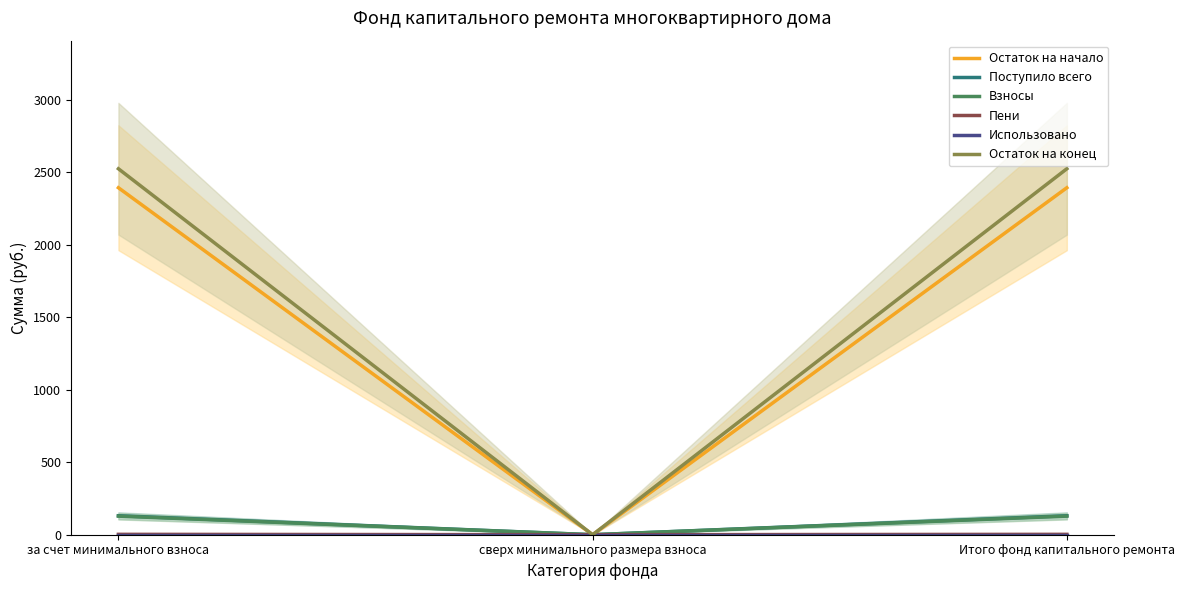

What is the sum of the Взносы values at Итого фонд капитального ремонта and сверх минимального размера взноса?

128.3